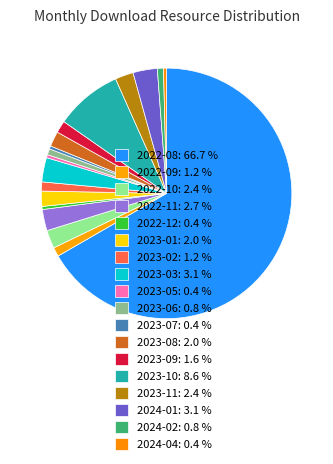

Approximately how many times larger is the value at 2023-03 compared to 2023-10?

0.4